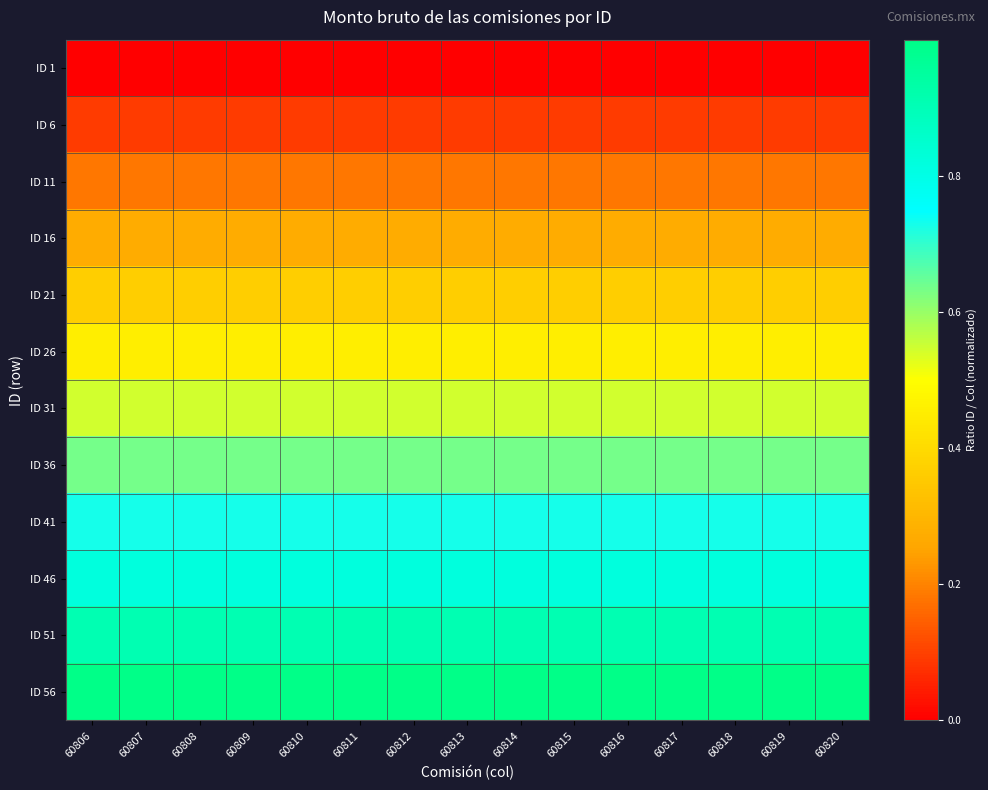

At which category does the chart reach its peak across all series?

60806